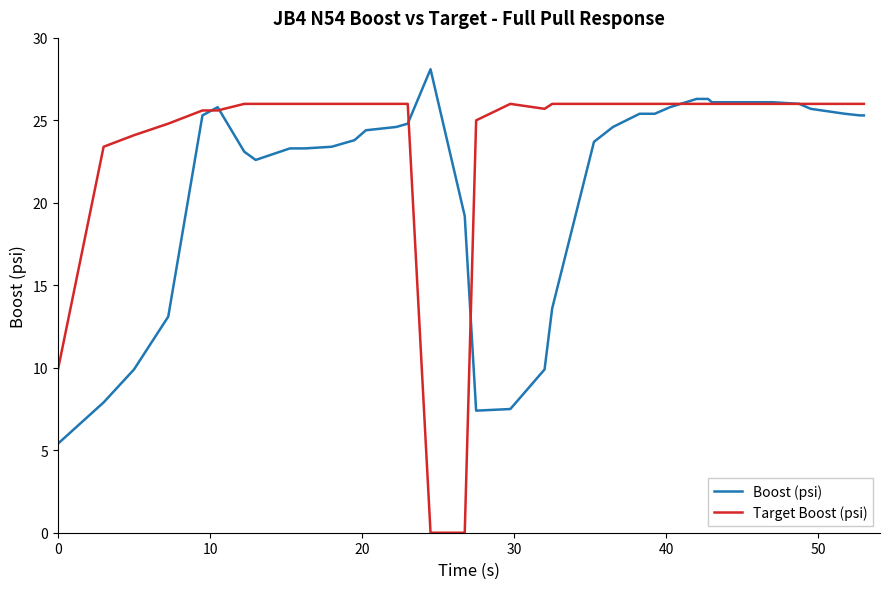

What are all the series names shown in the legend?

Boost (psi), Target Boost (psi)